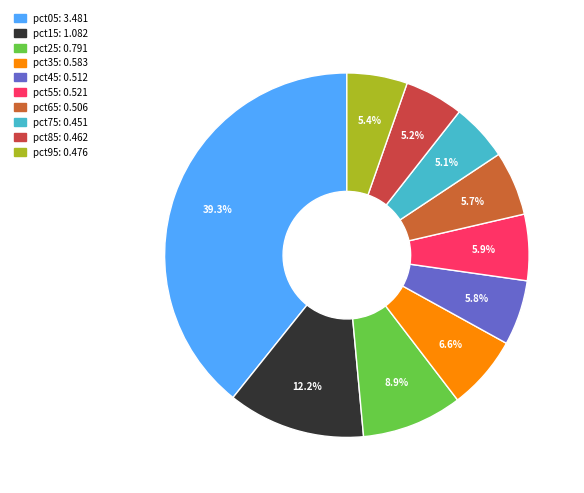

The pct85 slice represents 5% of the pie. True or false?

True